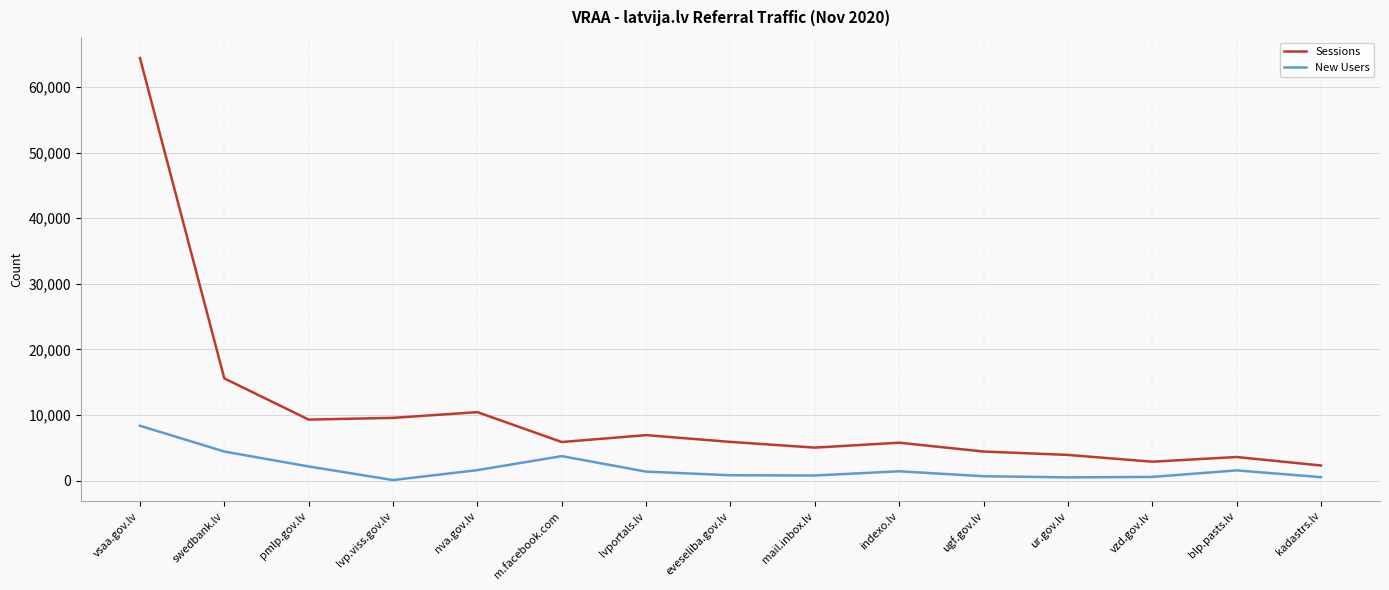

List the series in order of their overall mean, highest first.

Sessions, New Users